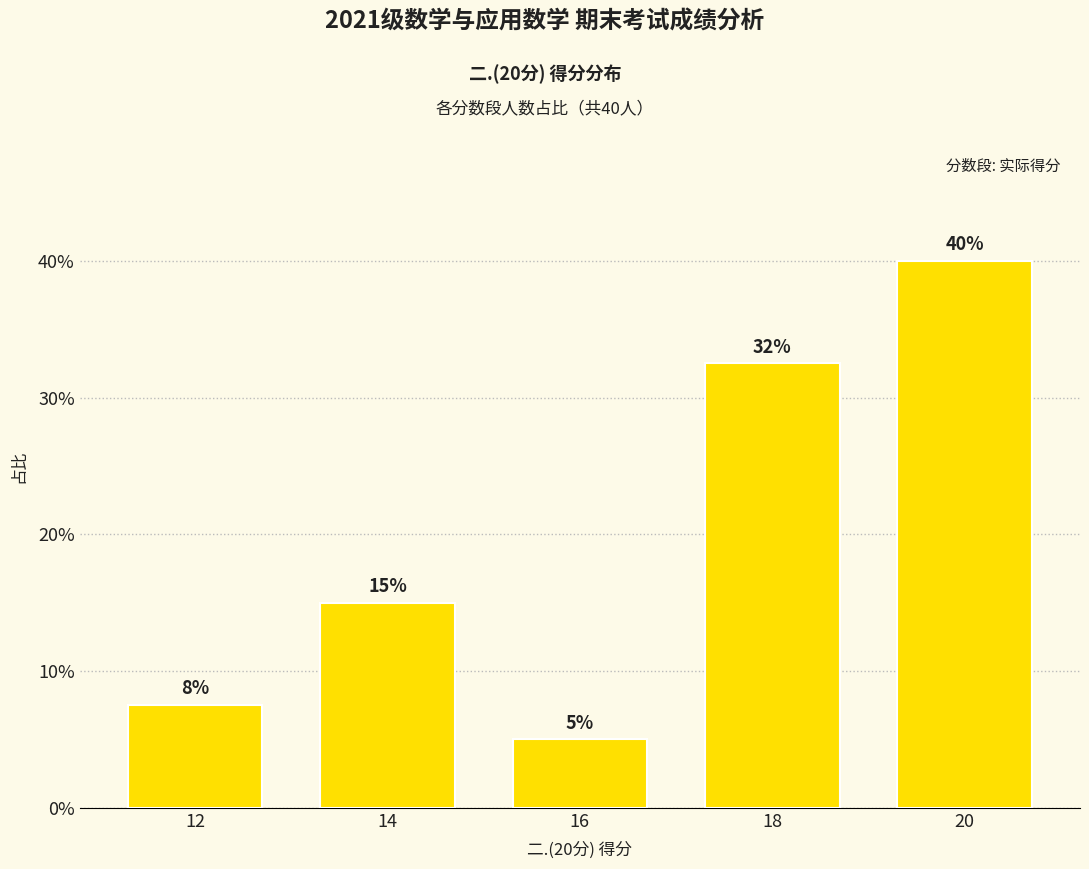

At which category does the chart reach its peak across all series?

20